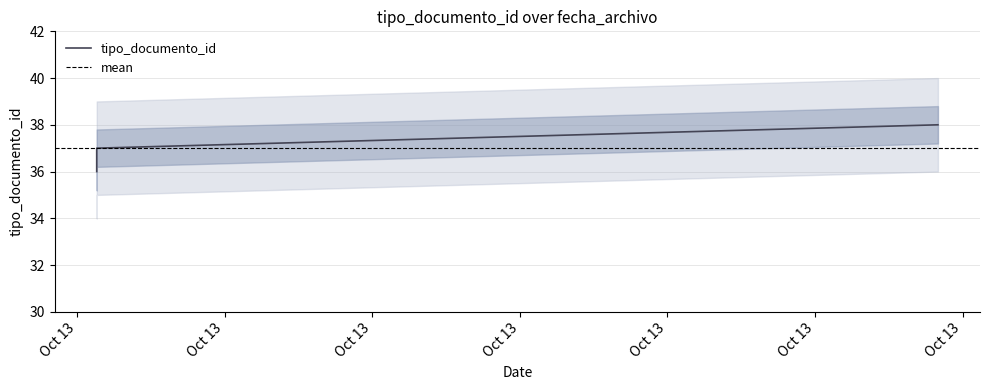

What is the maximum value shown in the chart?

38